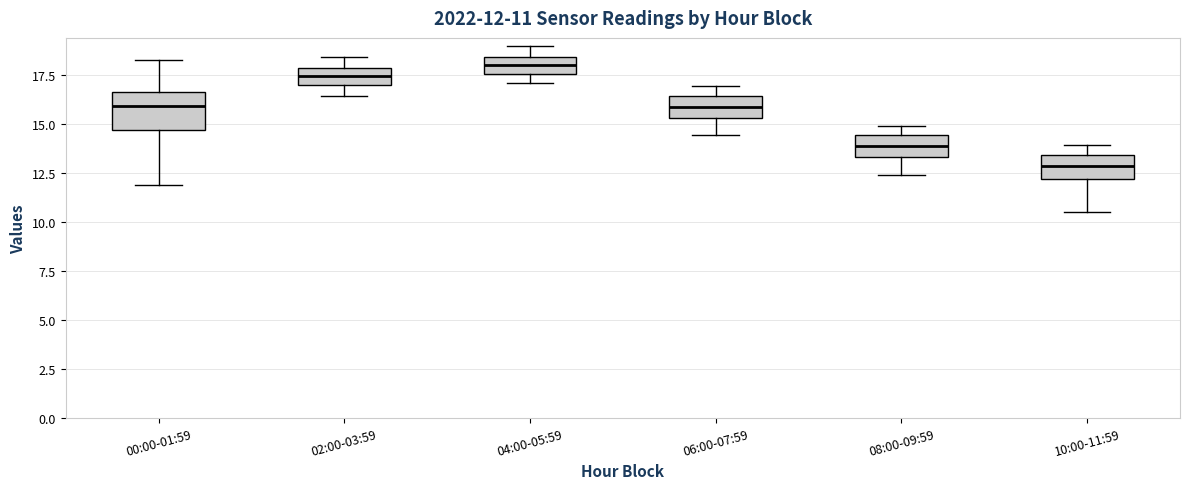

Which box is the tallest, from its lower edge to its upper edge?

00:00-01:59